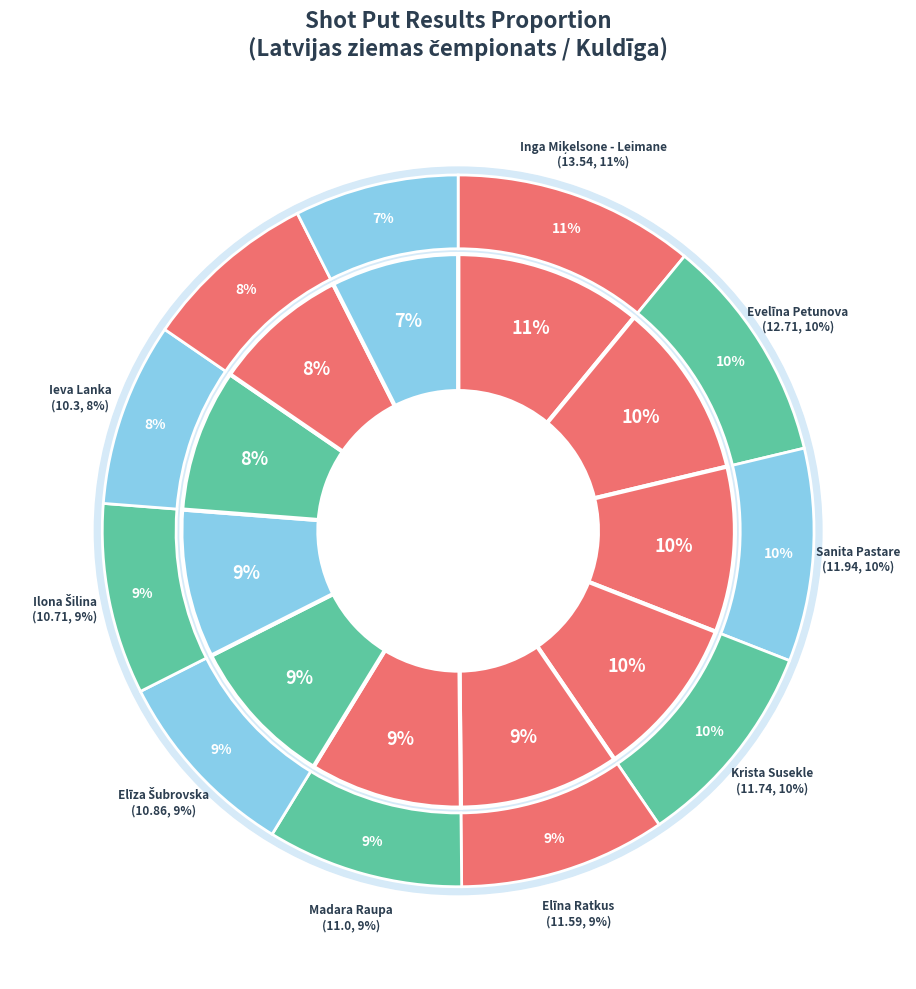

To the nearest percent, what is the difference between the largest and smallest slice percentages?

4%